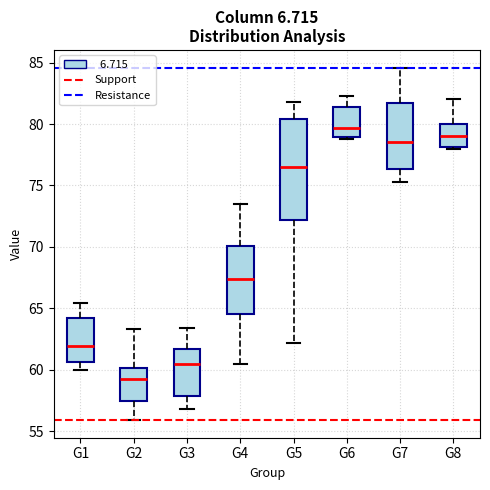

Where is the lower edge of the box for G6 on the y-axis? The values are not printed on the chart, so give them approximately, as read against the axis.

79.0